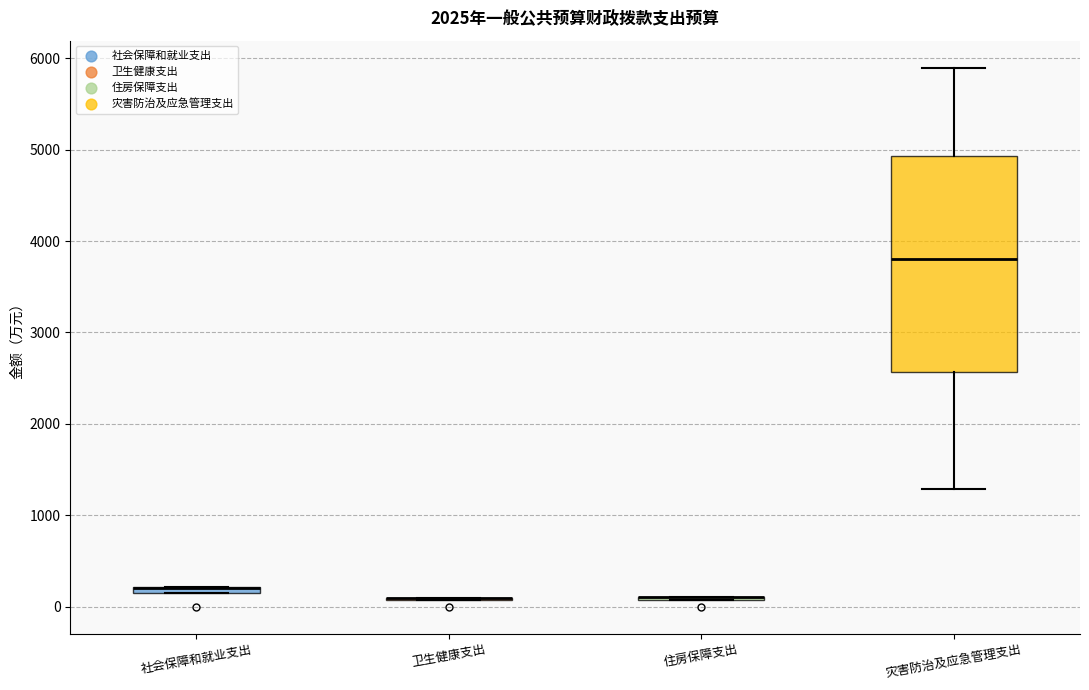

Where does the upper whisker of the box for 灾害防治及应急管理支出 end on the y-axis? The values are not printed on the chart, so give them approximately, as read against the axis.

5900